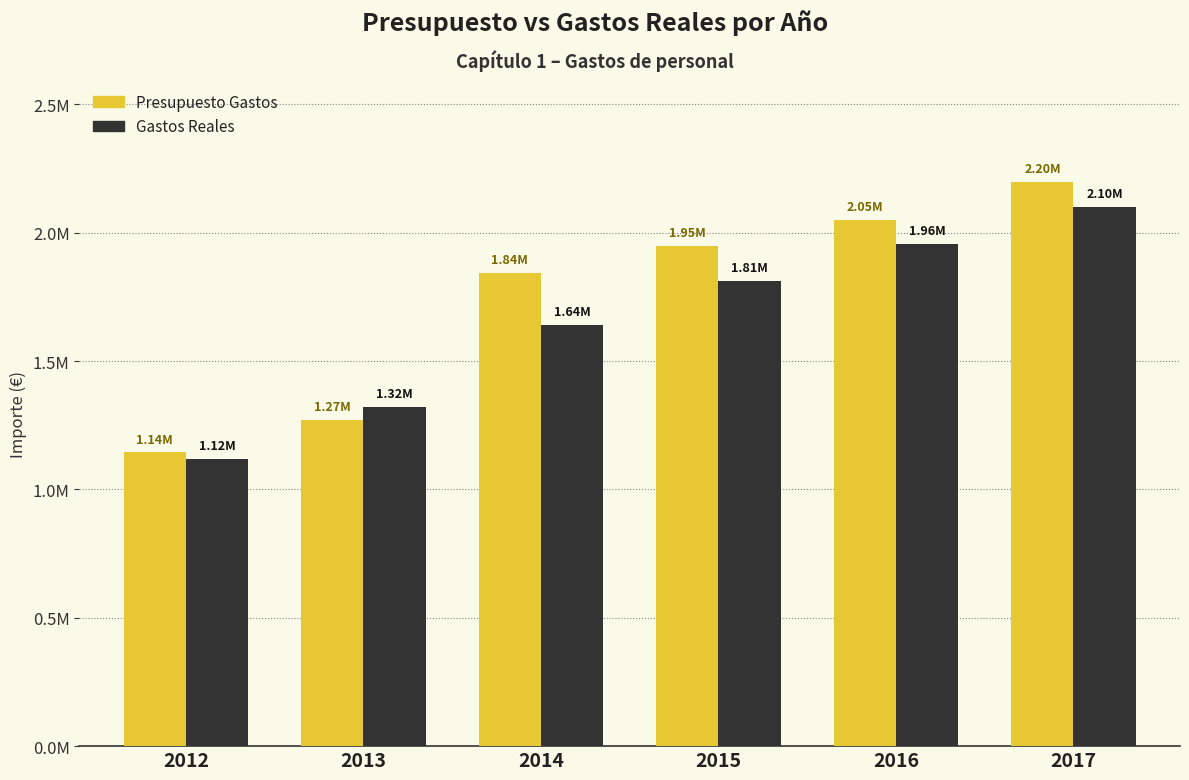

What are all the series names shown in the legend?

Presupuesto Gastos, Gastos Reales